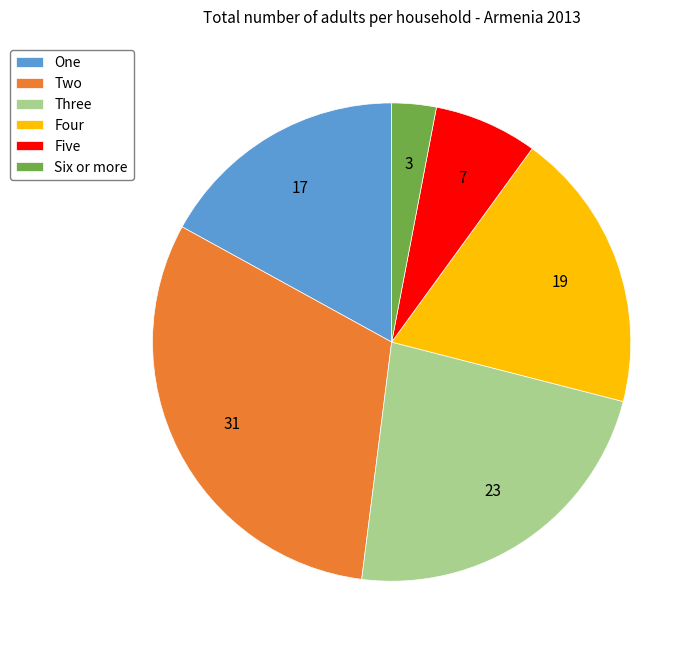

Between Three and Six or more, which is larger?

Three